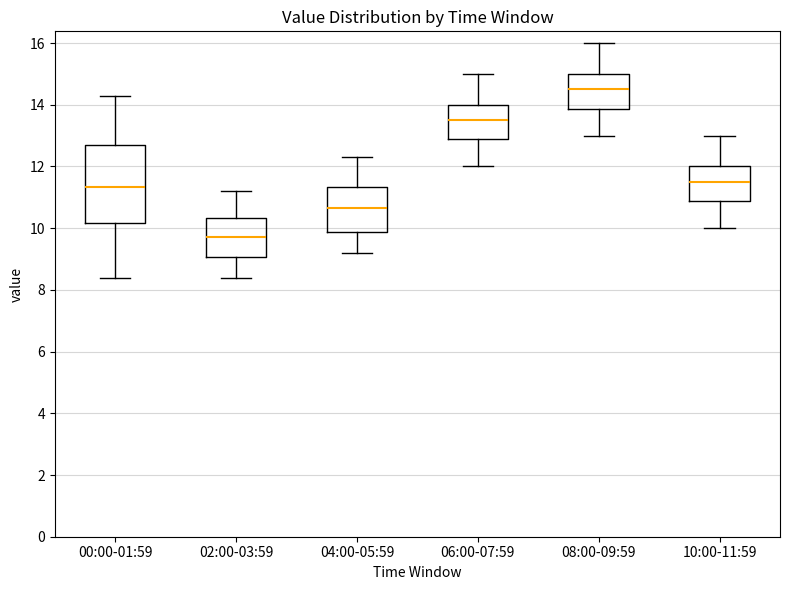

Where does the upper whisker of the box for 02:00-03:59 end on the y-axis? The values are not printed on the chart, so give them approximately, as read against the axis.

11.2